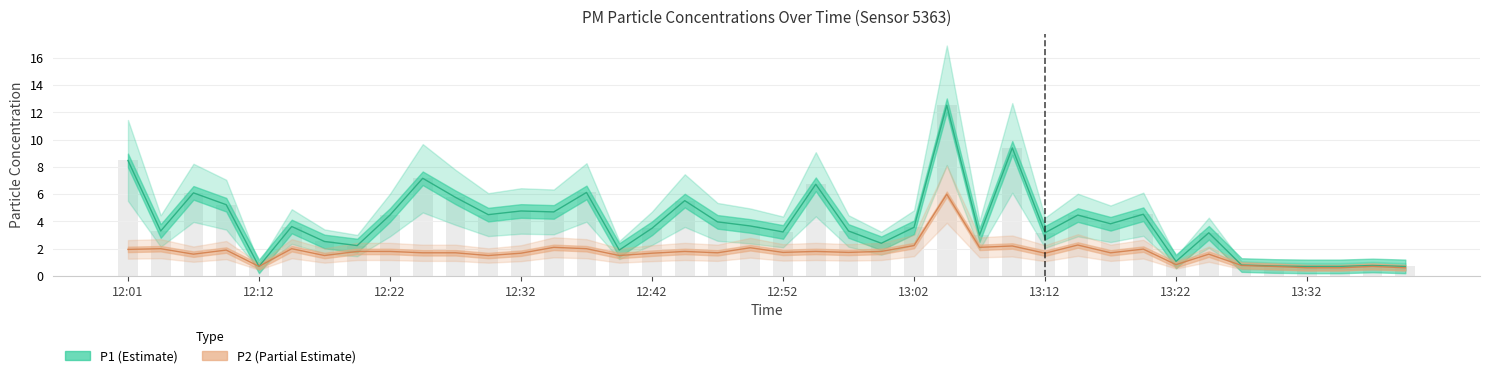

Is it true that P2 equals 0.6 at 13:32?

True